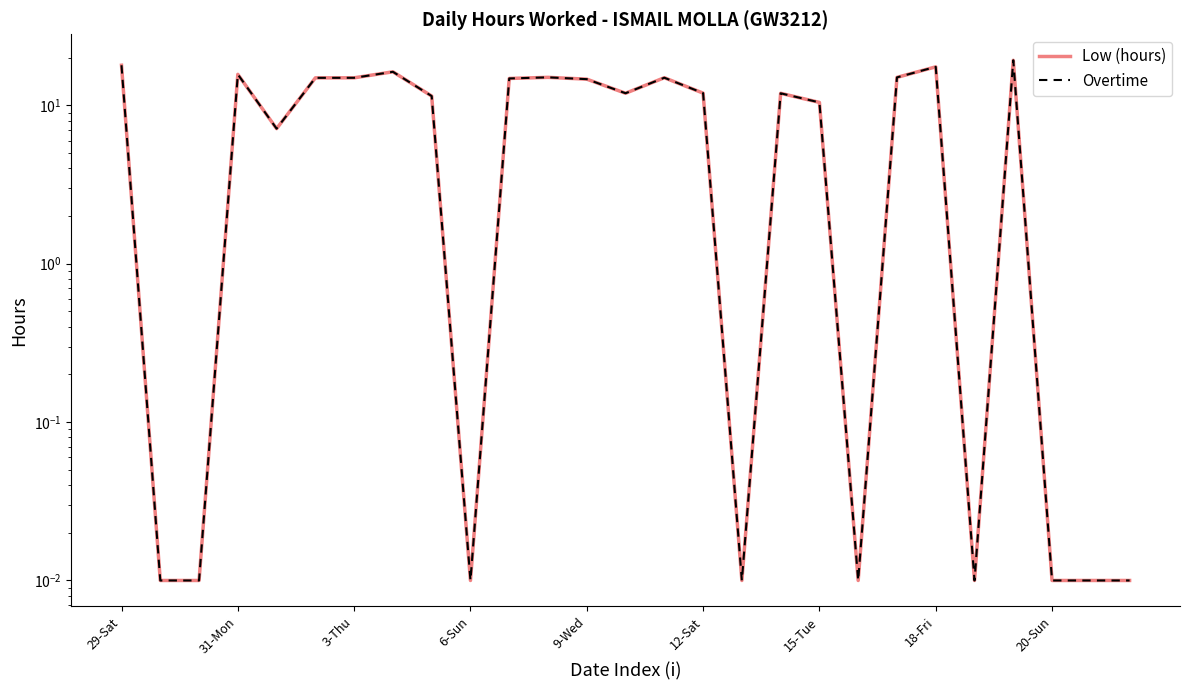

What are all the series names shown in the legend?

Low (hours), Overtime